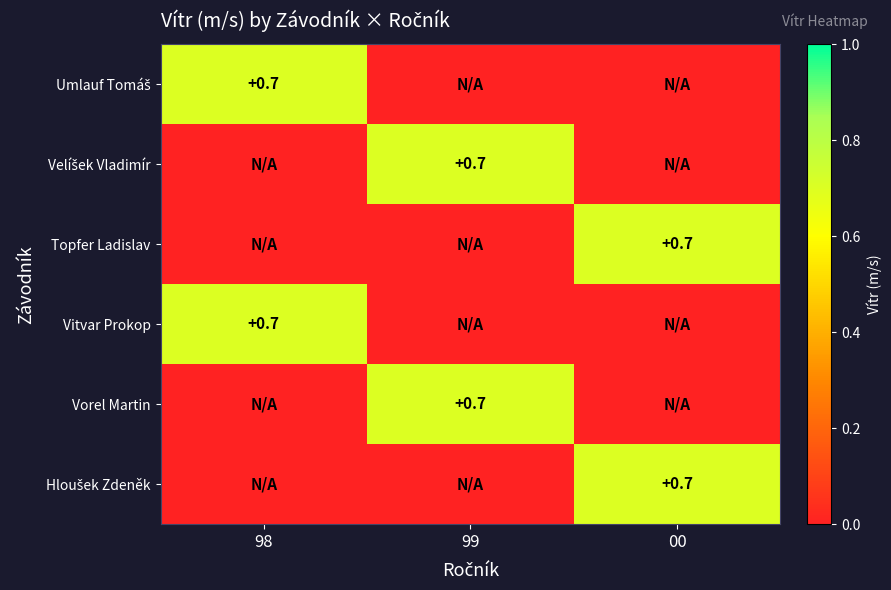

The Vitvar Prokop series shows 1.1 at 98. True or false?

False